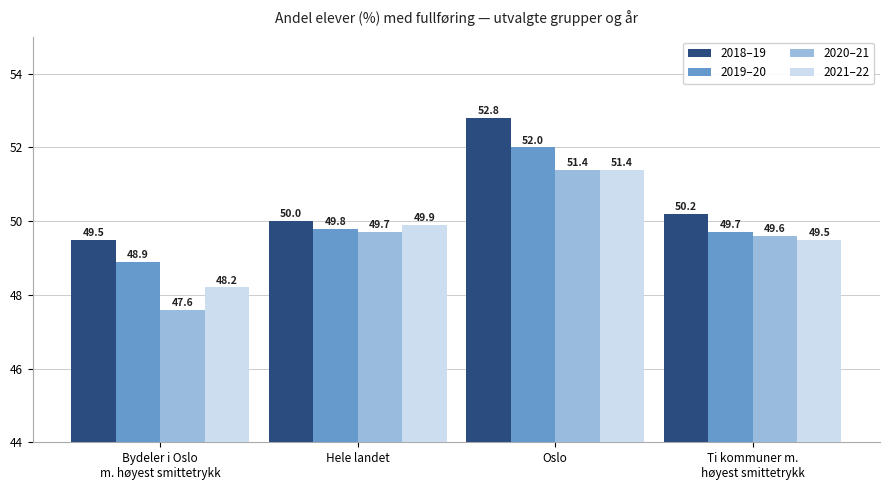

Rank the series at Hele landet from highest to lowest value.

2018–19, 2021–22, 2019–20, 2020–21